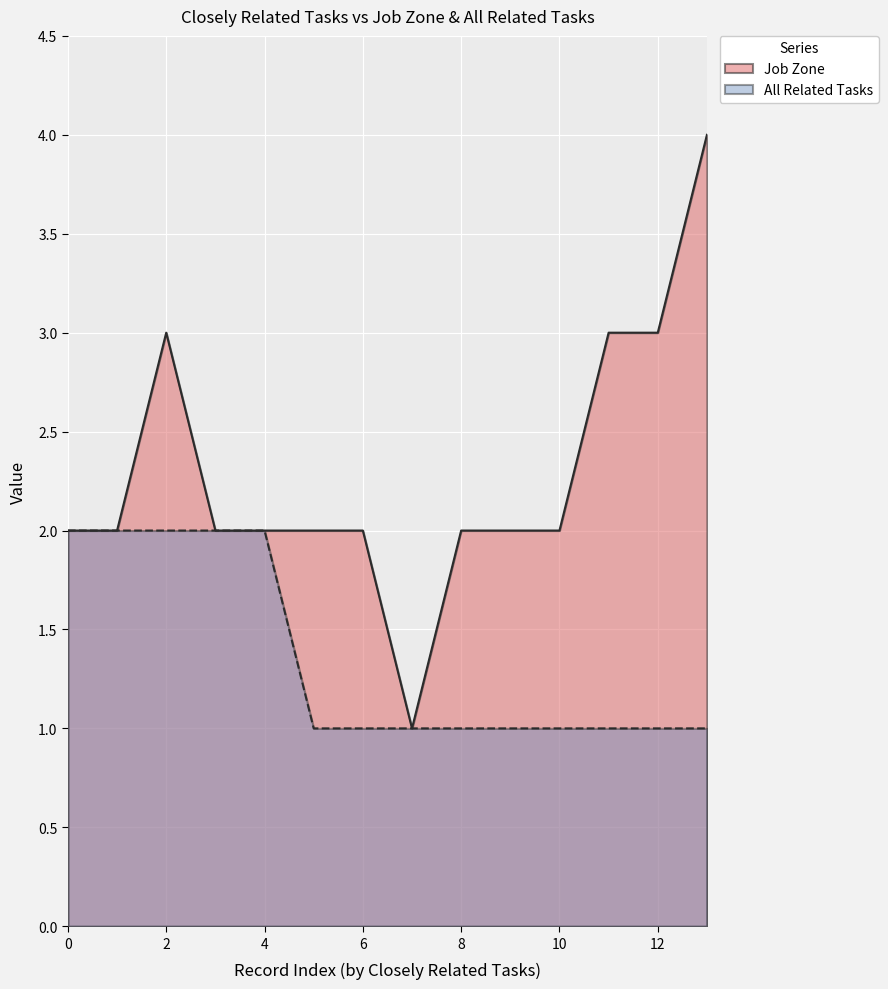

What is the value of the Job Zone point at the 14th from the left?

4